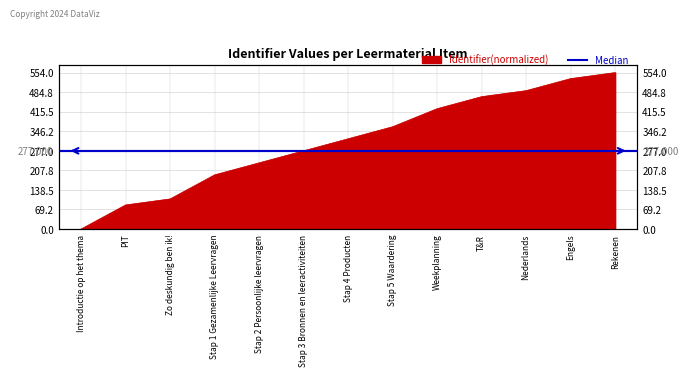

Reading right to left, list all the values displayed in this chart.

554.0	532.7	490.1	468.8	426.2	362.2	319.6	277.0	234.4	191.8	106.5	85.2	0.0